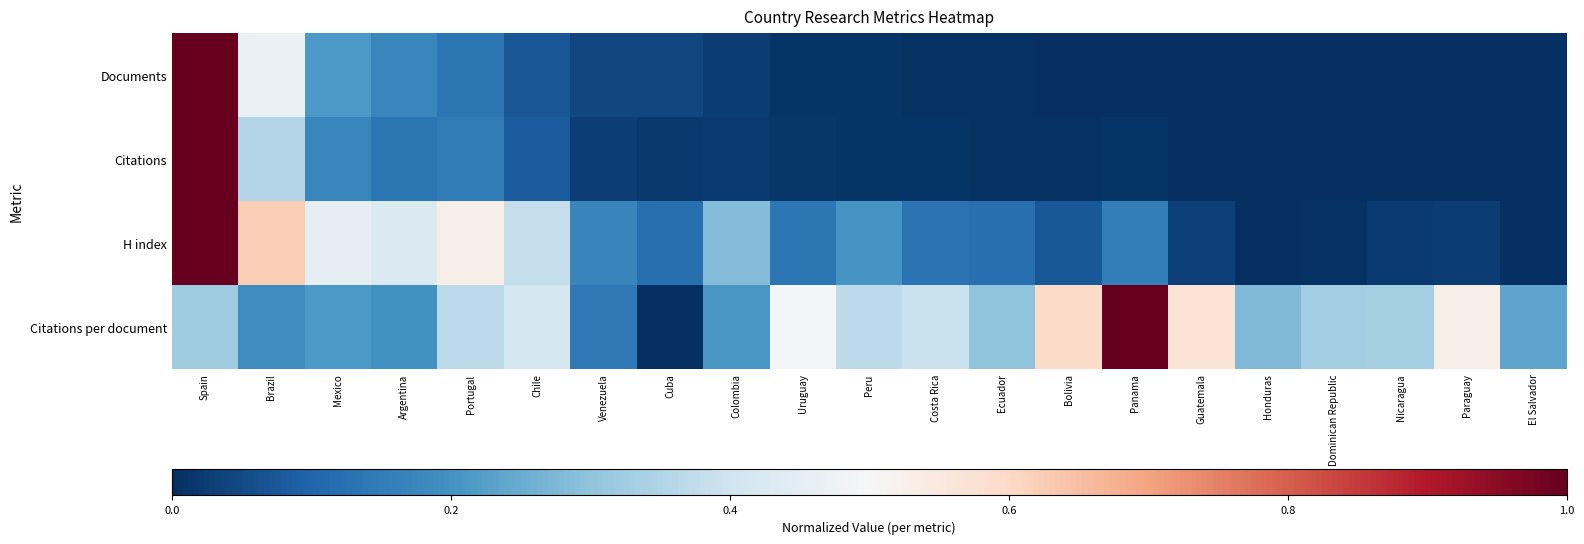

What is the total value across all series at Portugal?

1.2